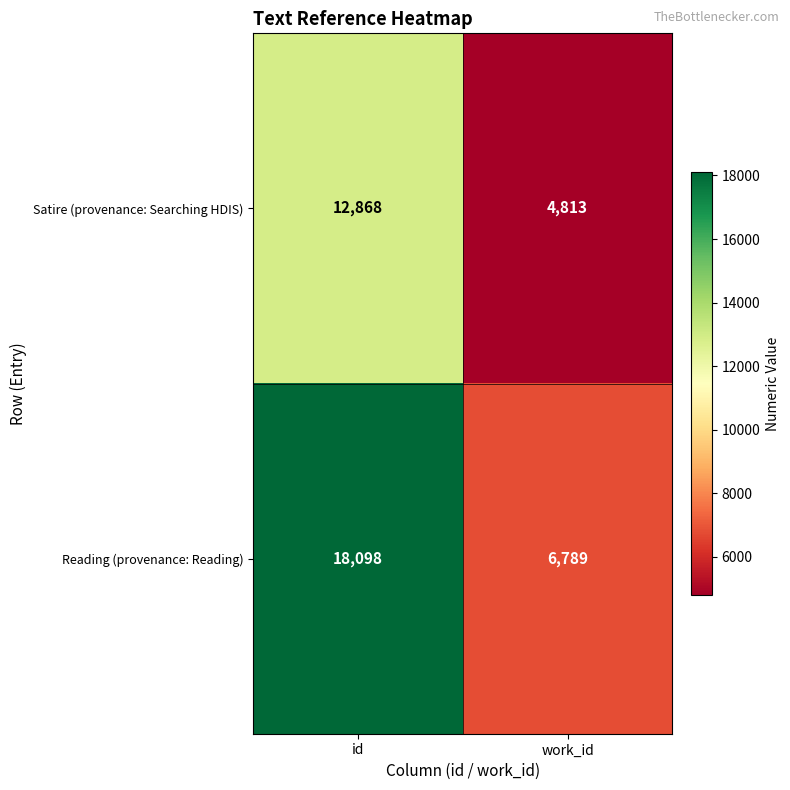

Which category has the highest value across all series?

id